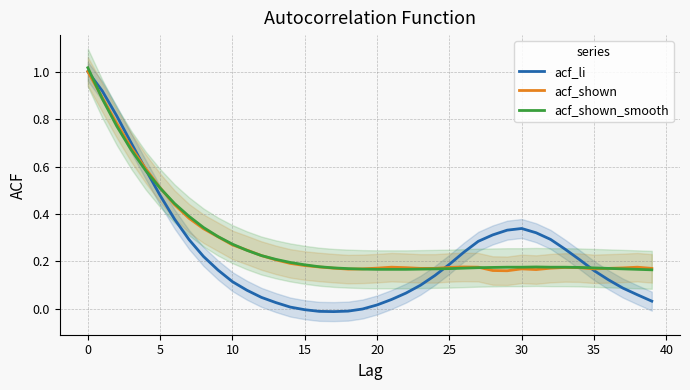

True or false: acf_shown_smooth has a value of 0.3 at 30.

False